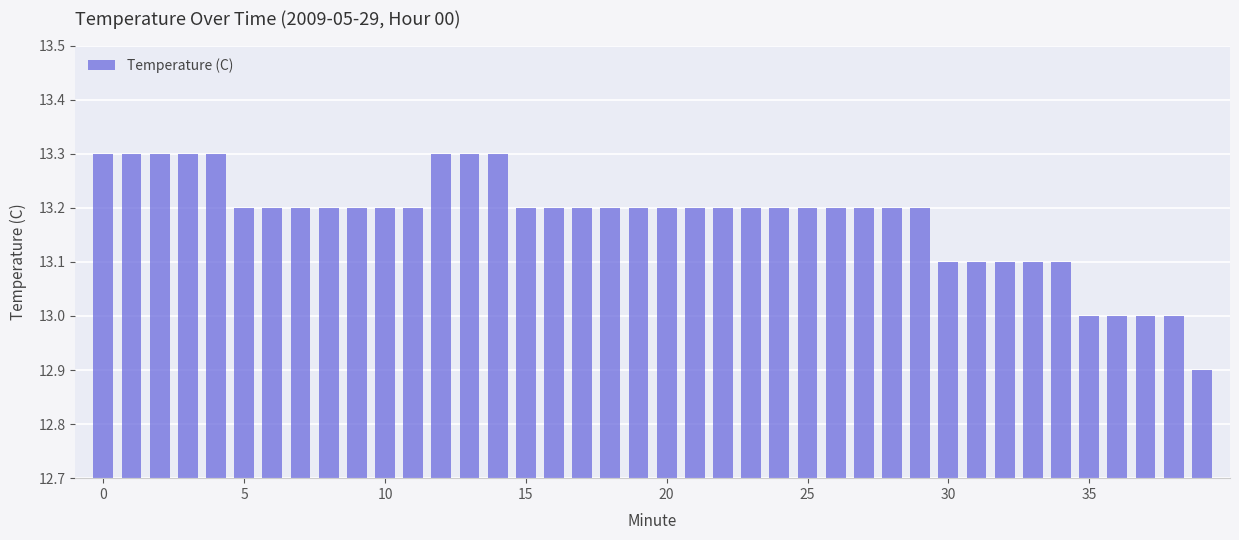

Does the chart contain stacked bars?

No